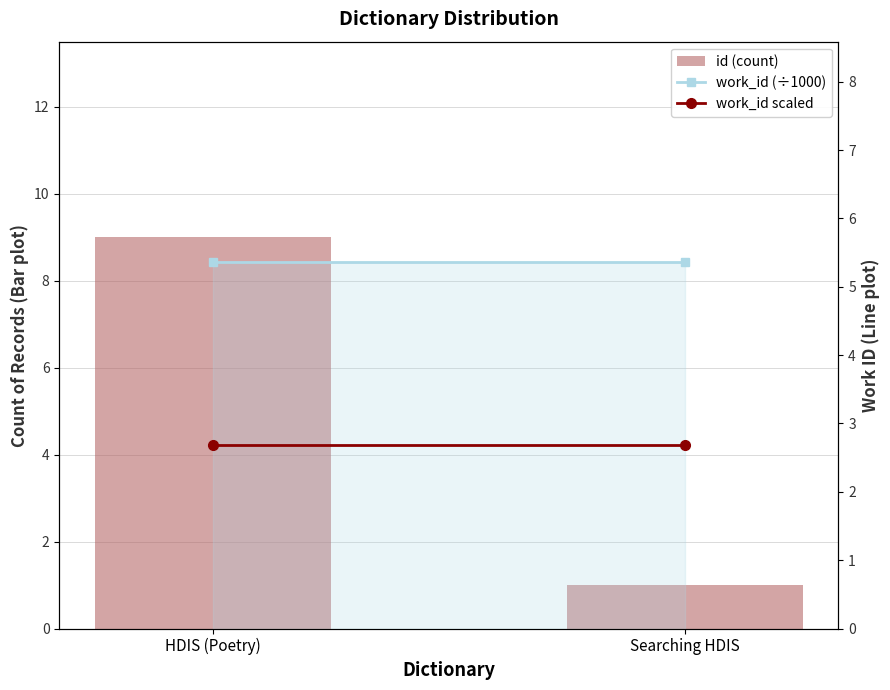

Reading left to right, extract all data points from this chart.

id (count): HDIS (Poetry)=9.0	Searching HDIS=1.0
work_id (÷1000): HDIS (Poetry)=5.4	Searching HDIS=5.4
work_id scaled: HDIS (Poetry)=2.7	Searching HDIS=2.7